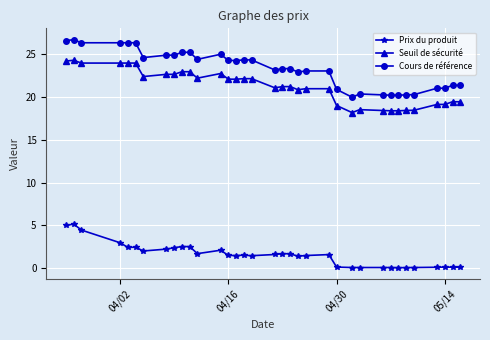

Does the chart have visible grid lines?

Yes